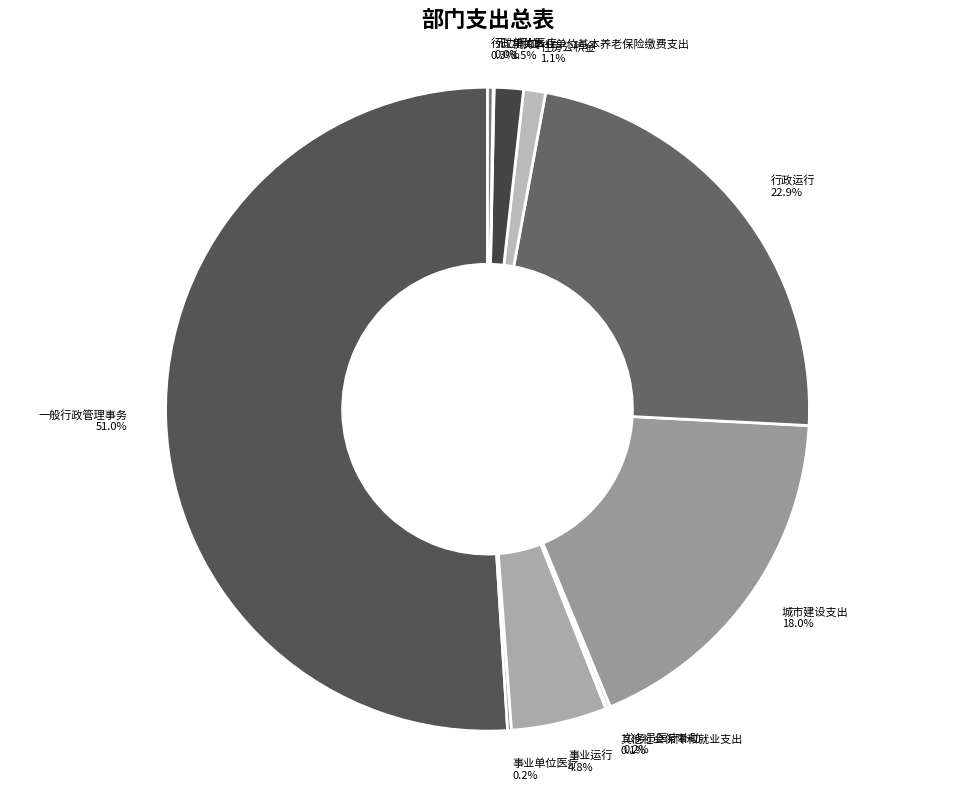

What is the largest slice in the pie chart?

一般行政管理事务